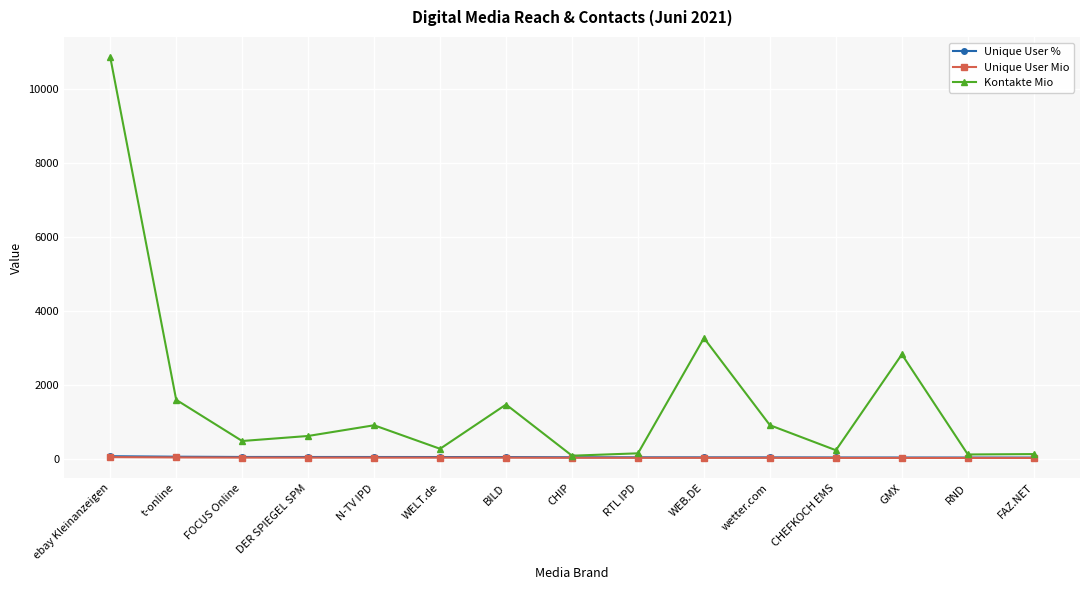

How many data points in Kontakte Mio are less than 612?

7